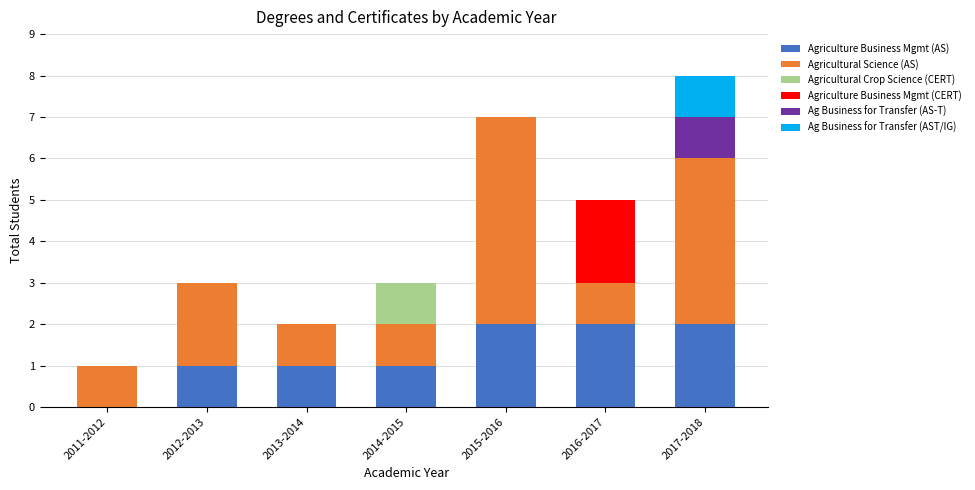

What is the total value across all series at 2016-2017?

5